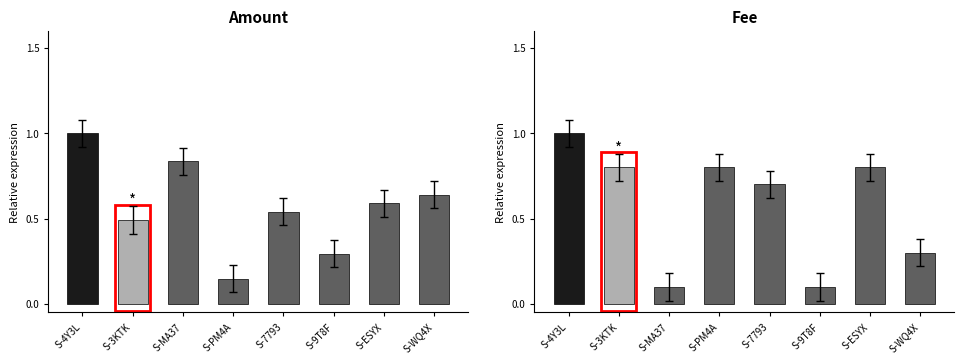

List the labels in order of Amount value, smallest first.

S-PM4A, S-9T8F, S-3KTK, S-7793, S-ESYX, S-WQ4X, S-MA37, S-4Y3L